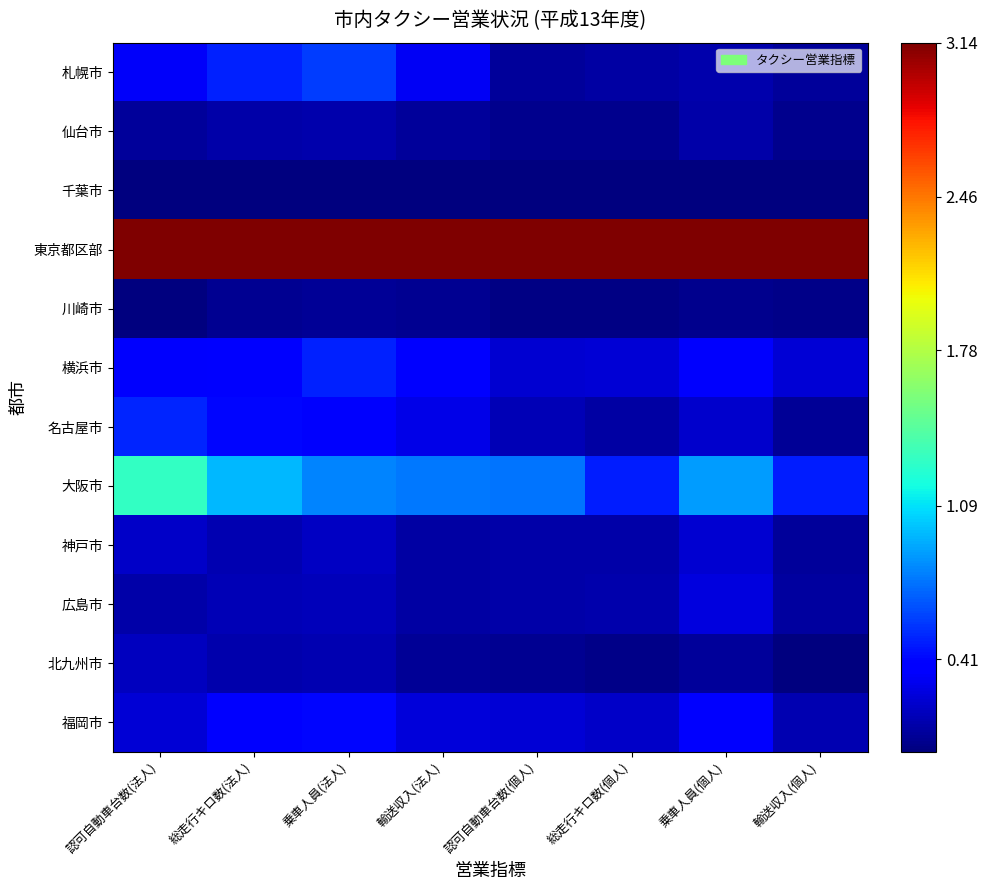

At which category is the sum across all series the highest?

乗車人員(法人)